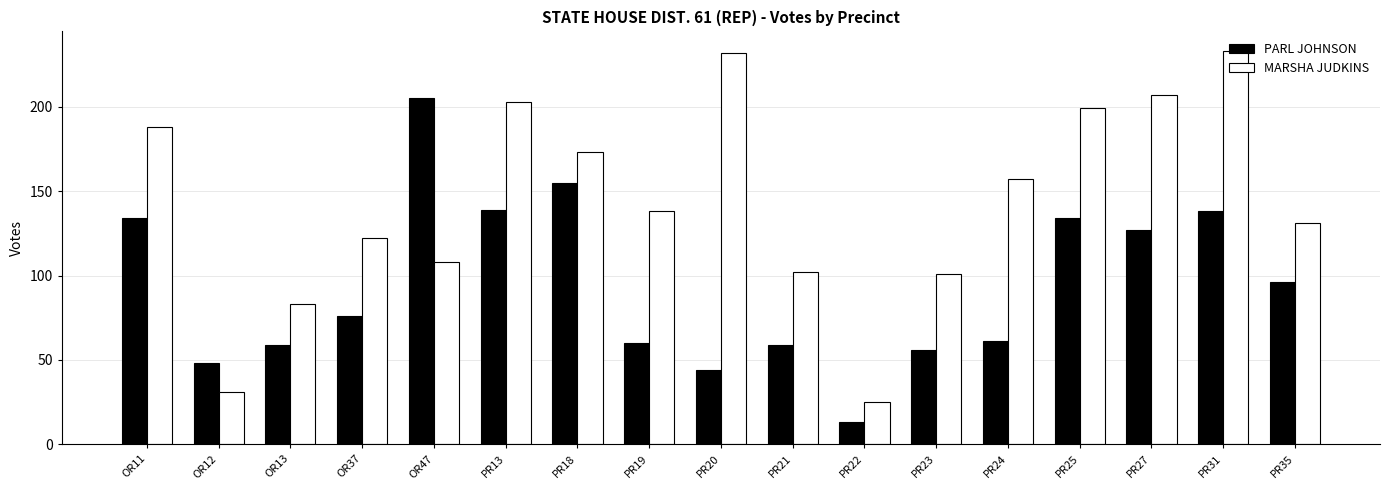

Is the value of PARL JOHNSON at OR37 greater than the value of MARSHA JUDKINS at PR20?

No